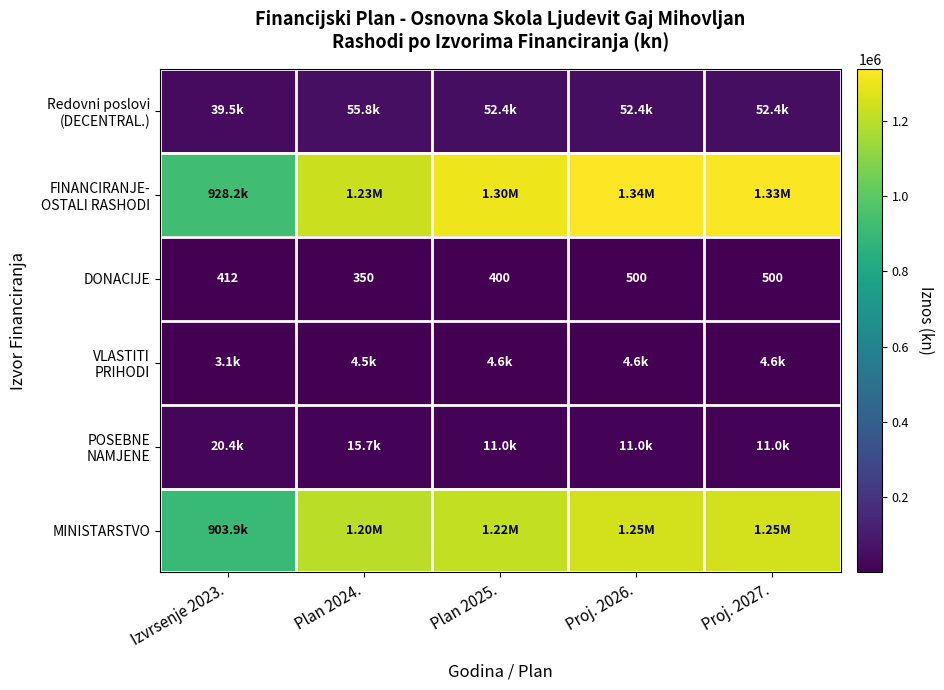

How many values in the VLASTITI PRIHODI series are below 4600?

2